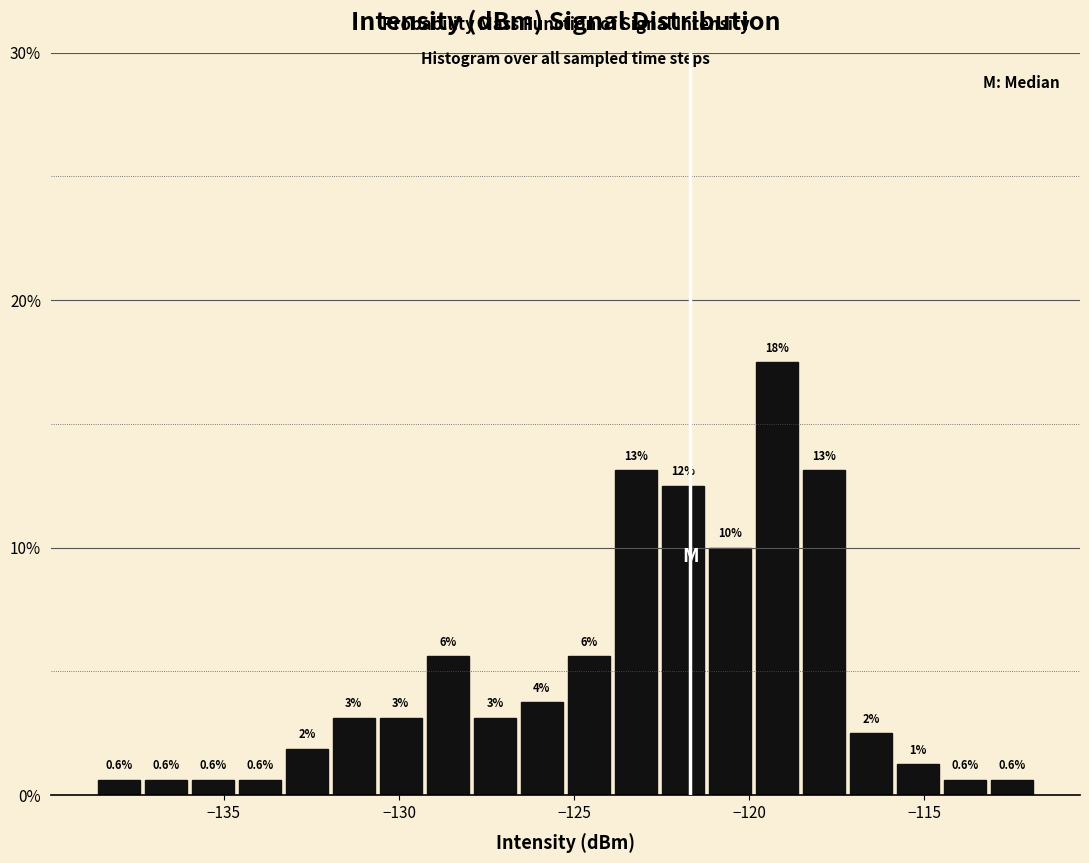

Around what value on the x-axis is the tallest bar? Give the approximate position of its centre, as read against the axis.

-119.0